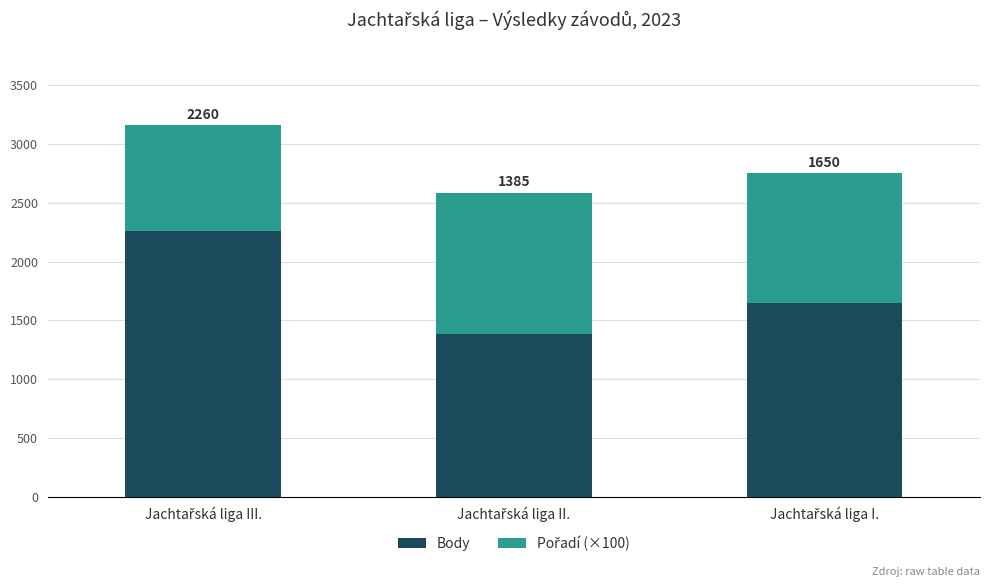

What is the difference between the maximum and minimum values in the Body series?

875